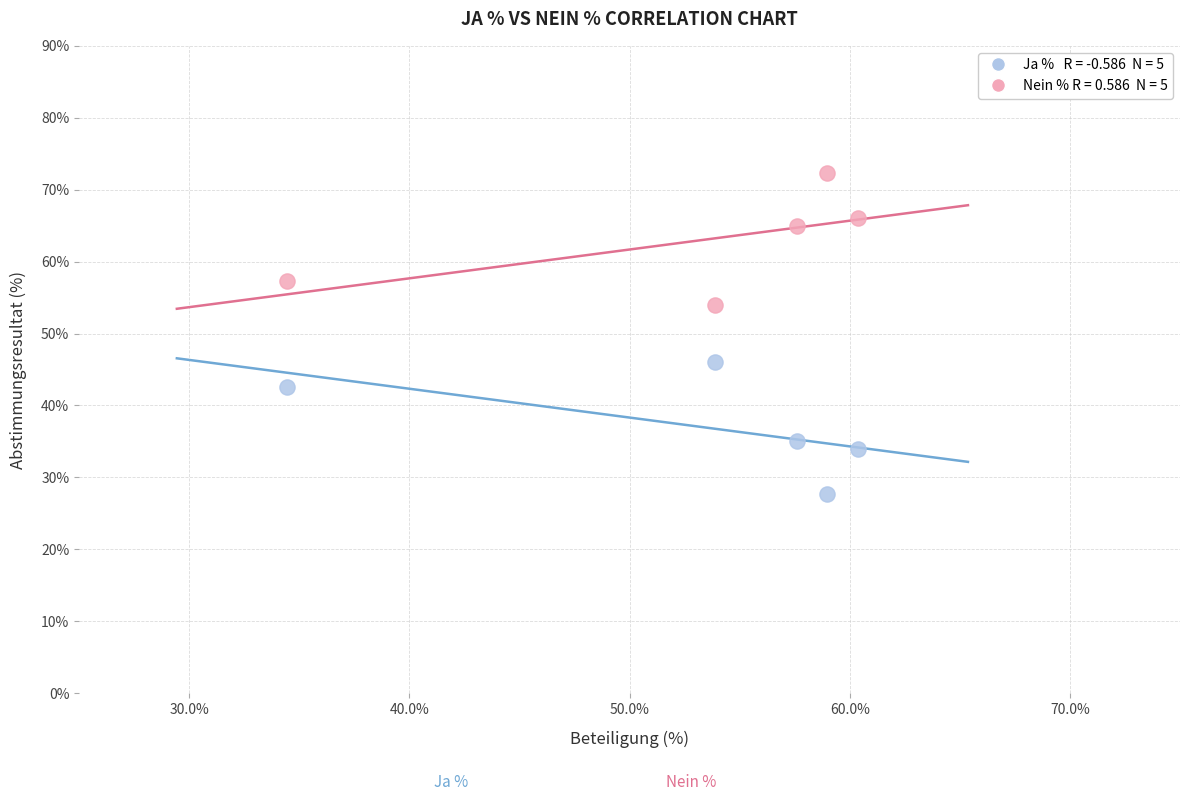

Across all data points, what is the average Y value?

50.0